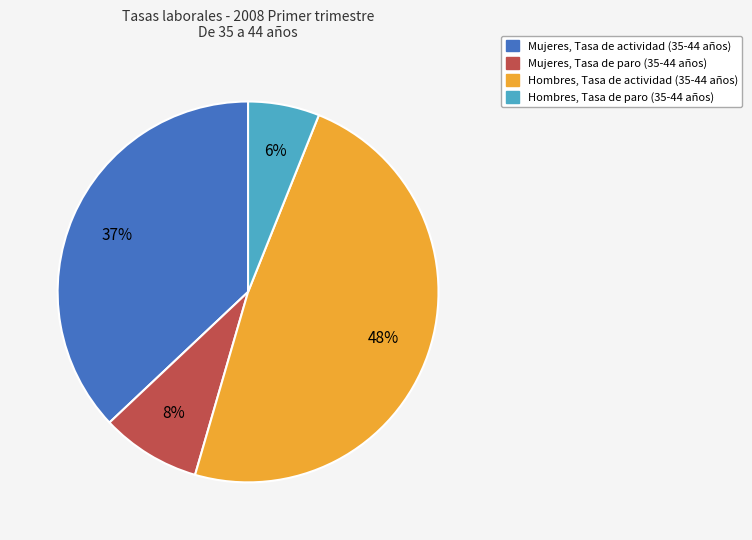

To the nearest percent, what is the difference between the largest and smallest slice percentages?

42%